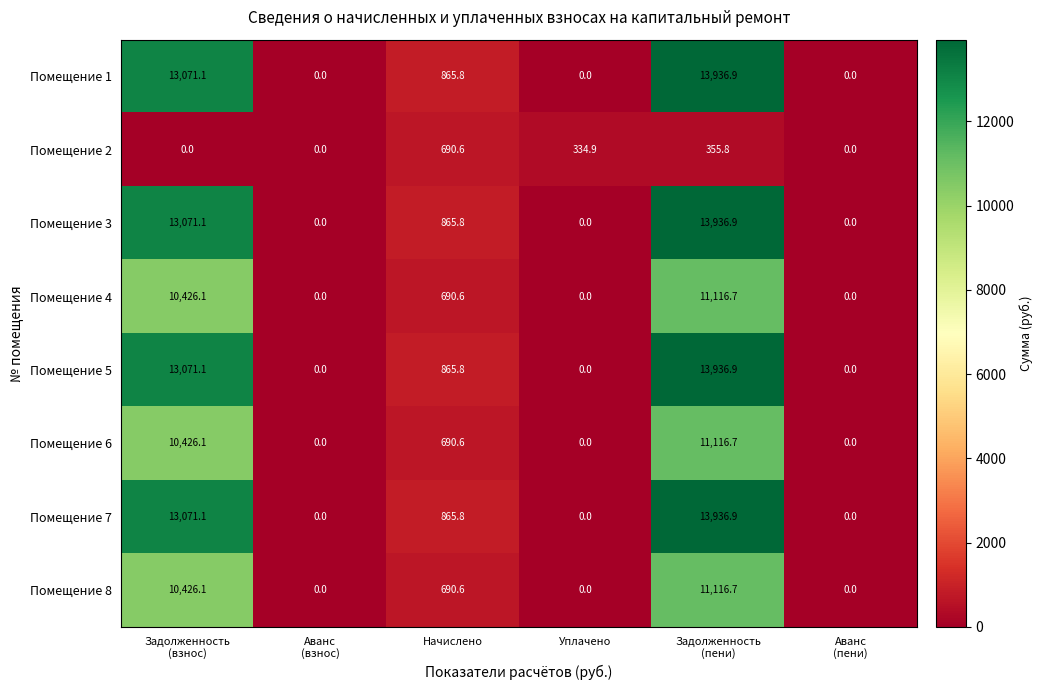

What is the sum of all Помещение 8 values?

22233.4